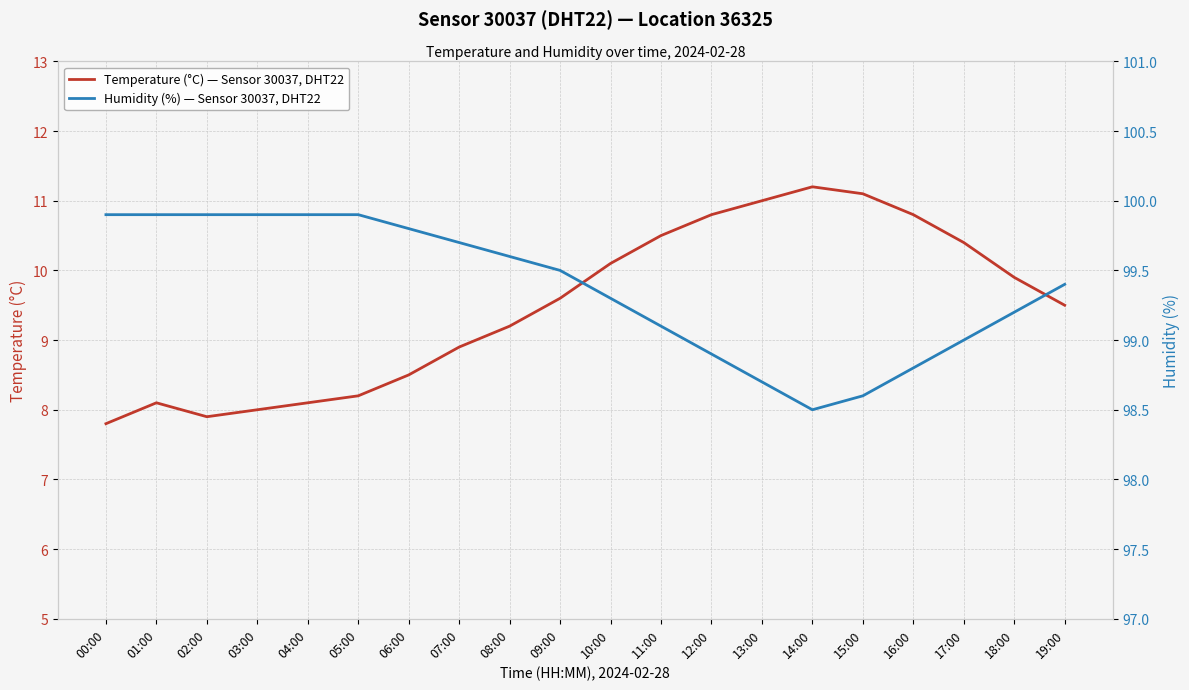

What is the difference between the maximum and minimum values in the Humidity (%) — Sensor 30037, DHT22 series?

1.4